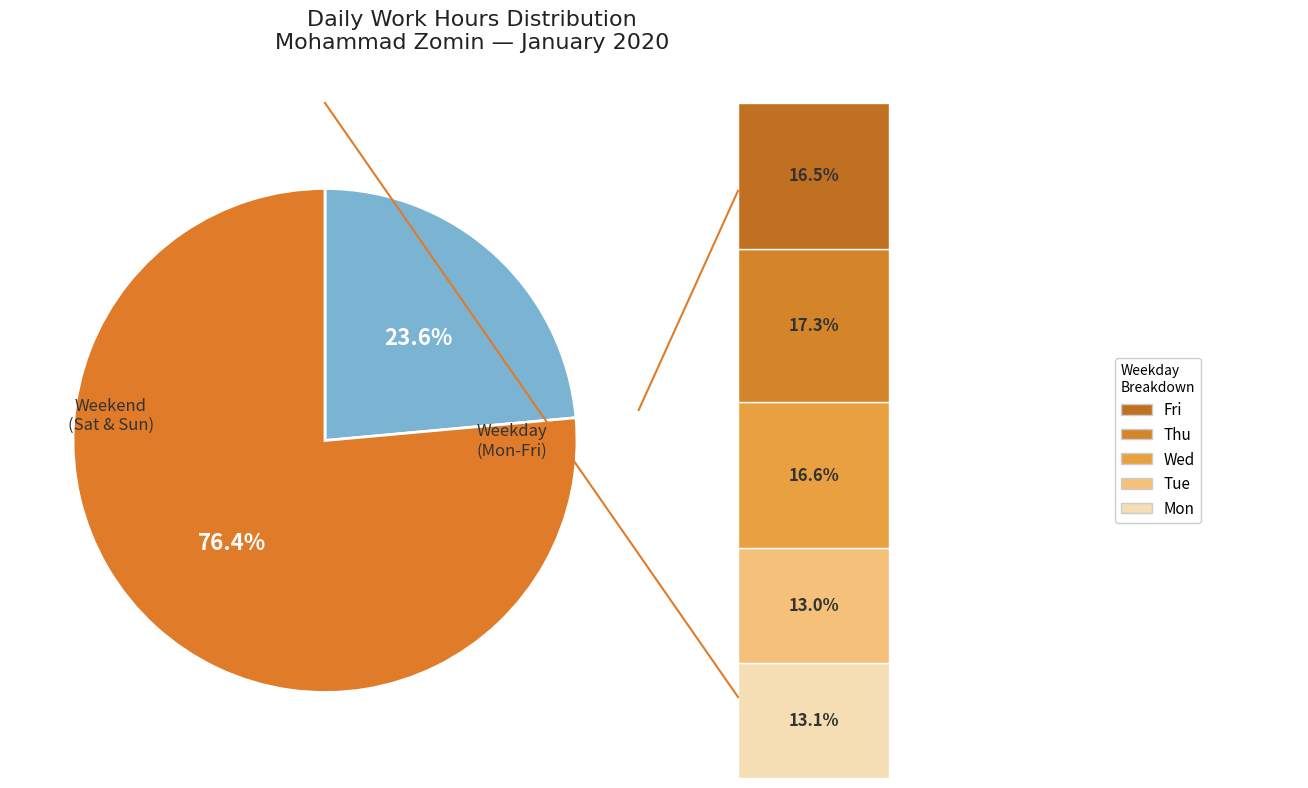

Is there a majority slice in this chart?

Yes